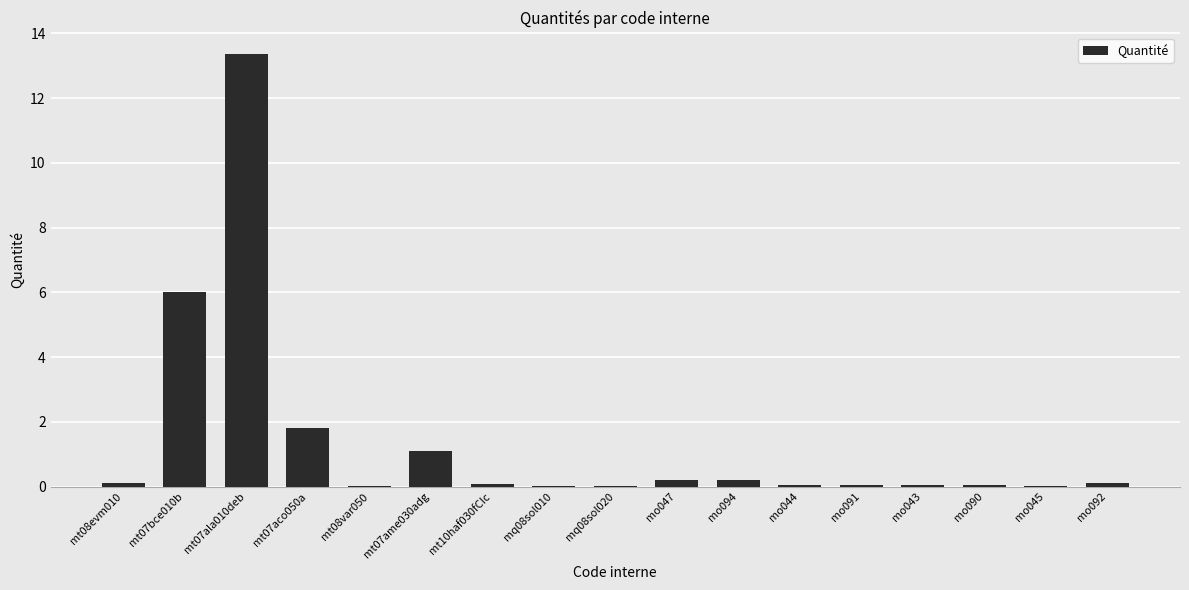

What is the sum of all values?

23.2